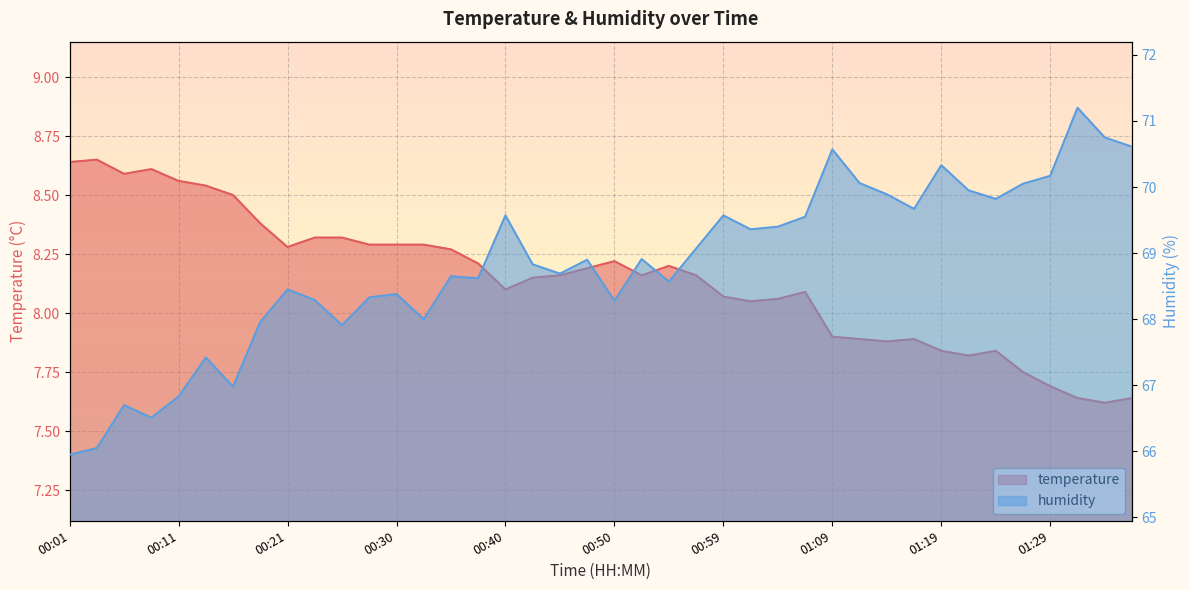

What is the sum of the humidity values at 00:21 and 01:09?

139.0